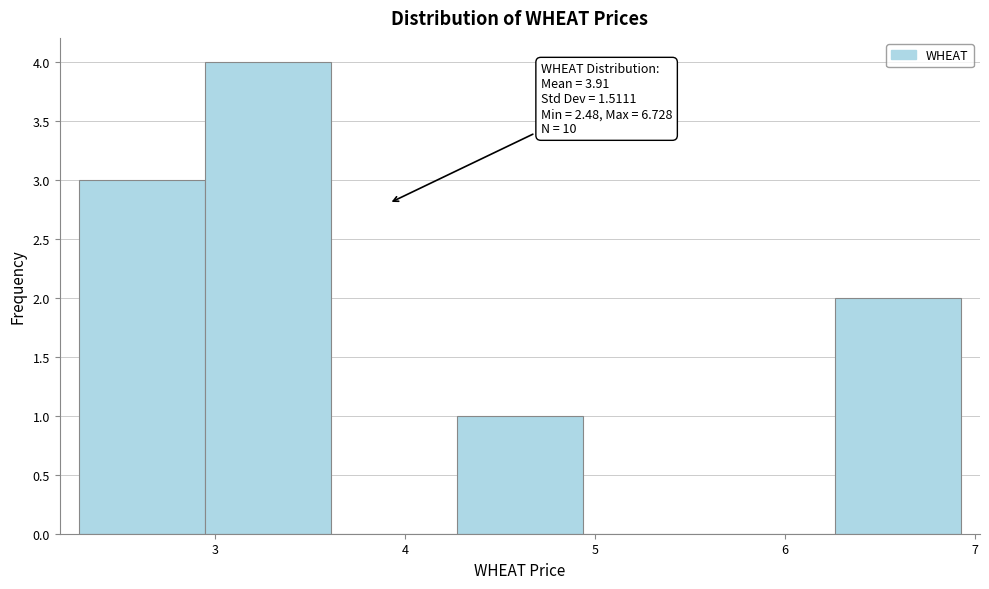

Over which range of the x-axis is the bar tallest?

2.9 to 3.6